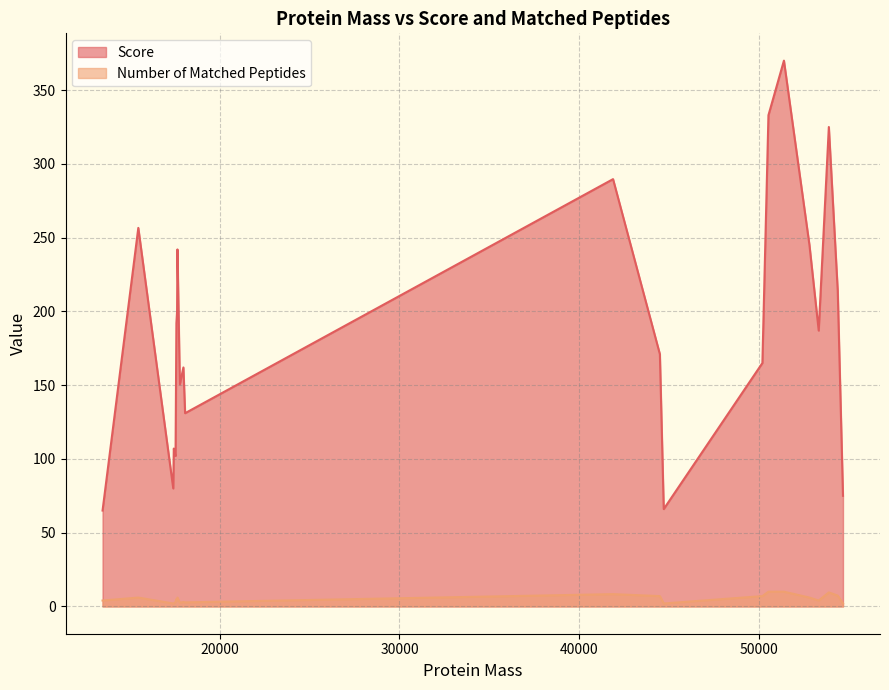

How many values in the Number of Matched Peptides series exceed 4?

18